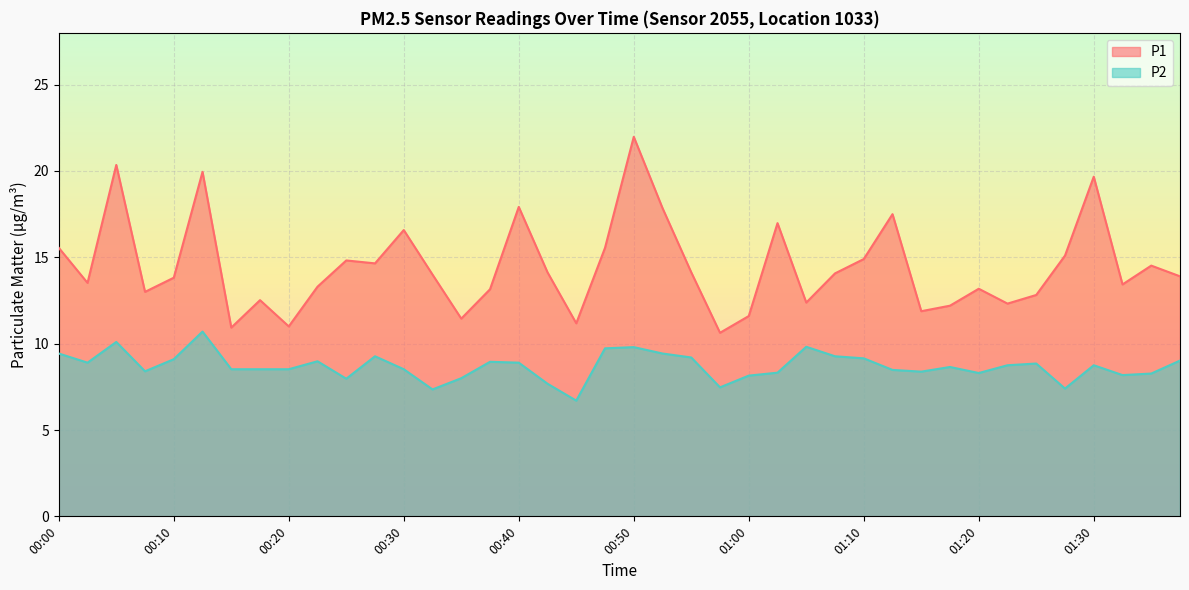

Is the value of P1 at 00:07 greater than the value of P2 at 01:27?

Yes